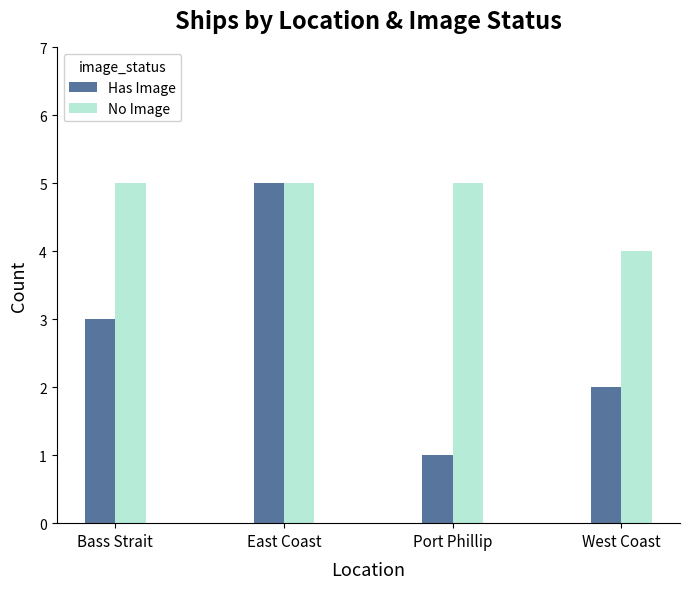

Count the number of categories in the chart.

4